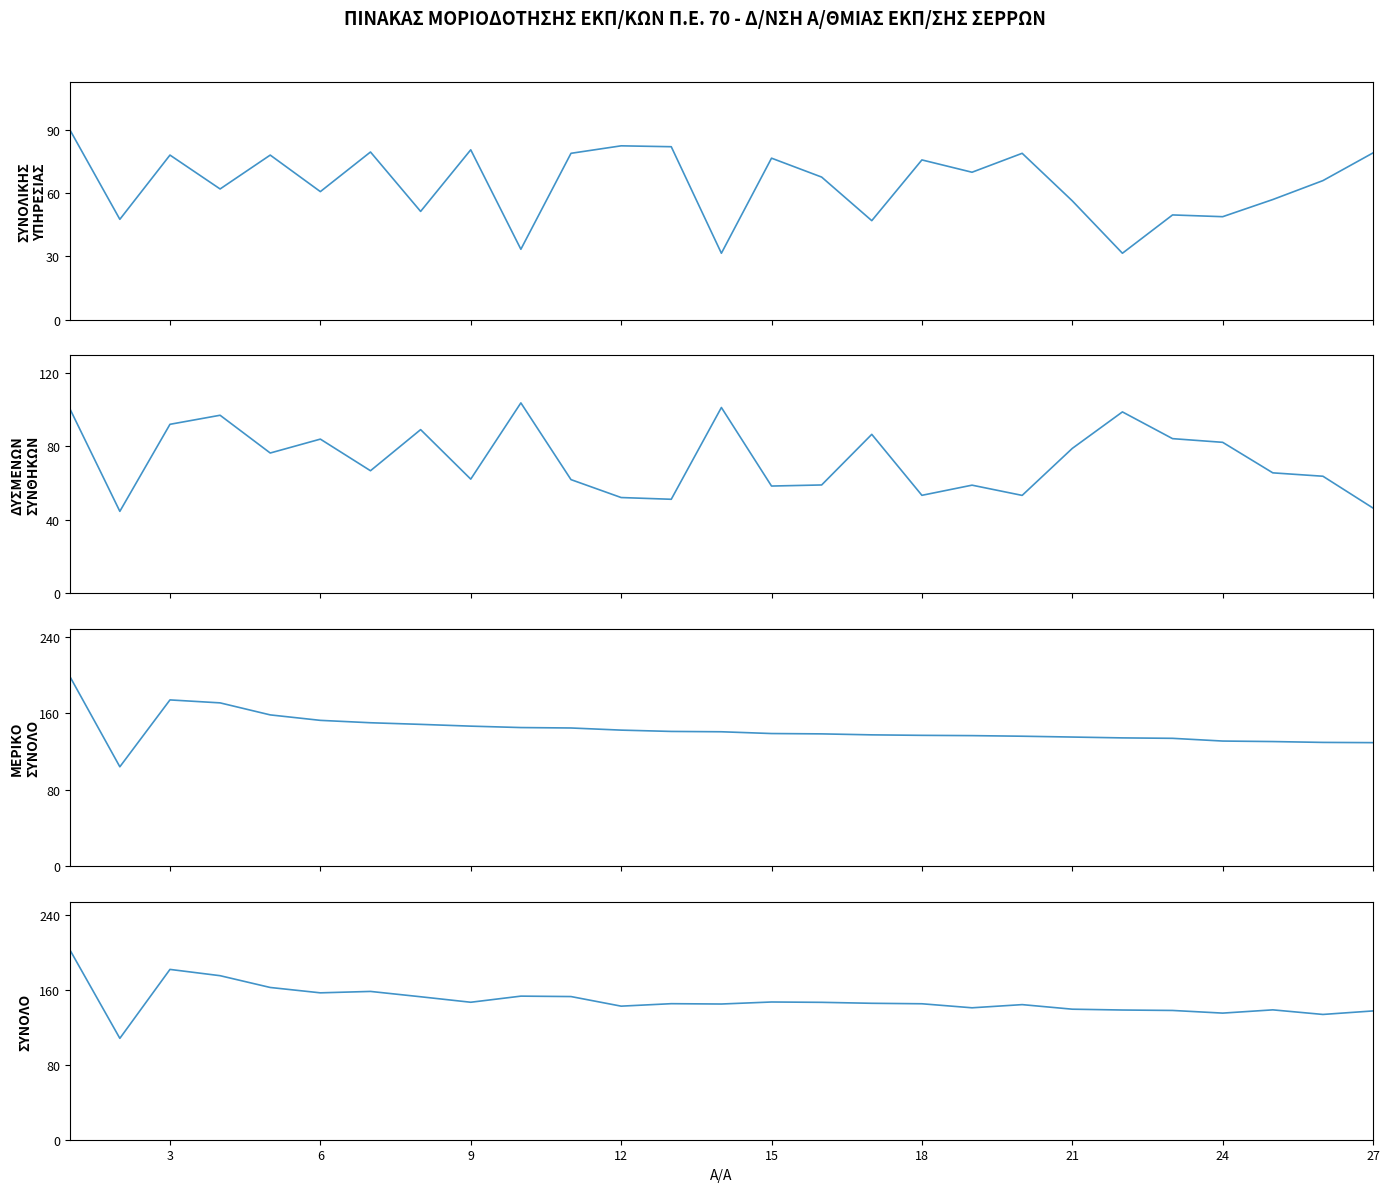

Does the chart display data point markers on the line(s)?

No